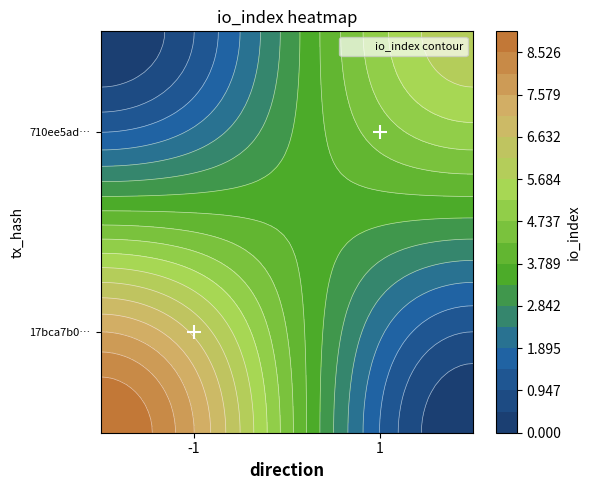

The 17bca7b03dfd23050c1e389c30a7415f04f4b43 series shows 15 at io_index. True or false?

False